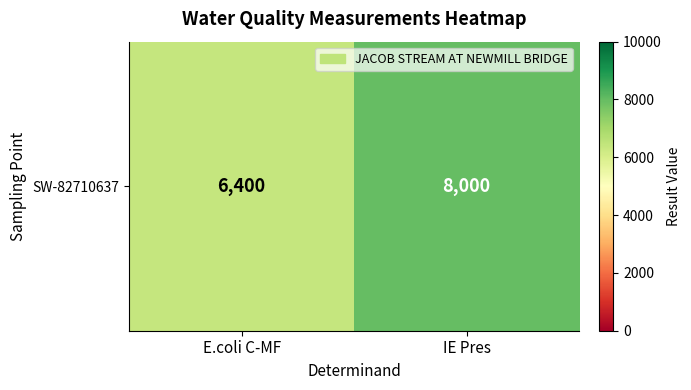

What is the maximum value shown in the chart?

8000